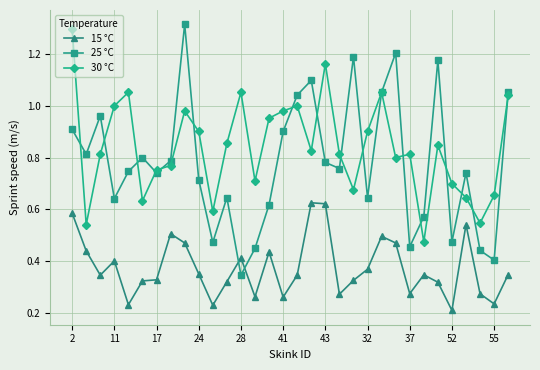

Which series has the largest total across all categories?

30 °C